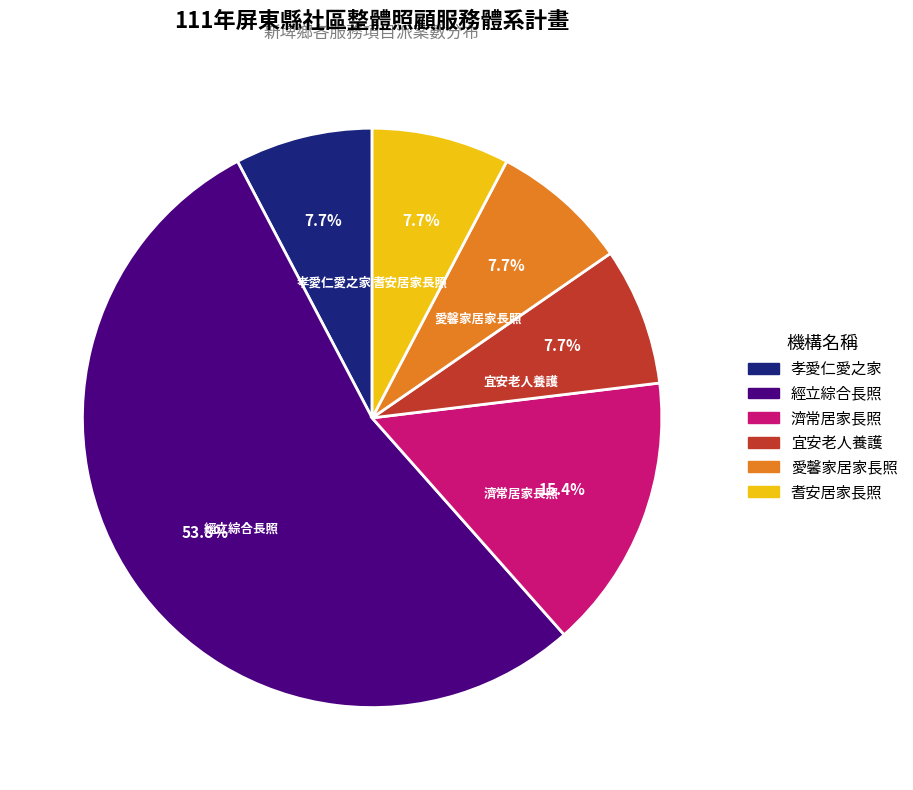

Does any single category account for the majority?

Yes